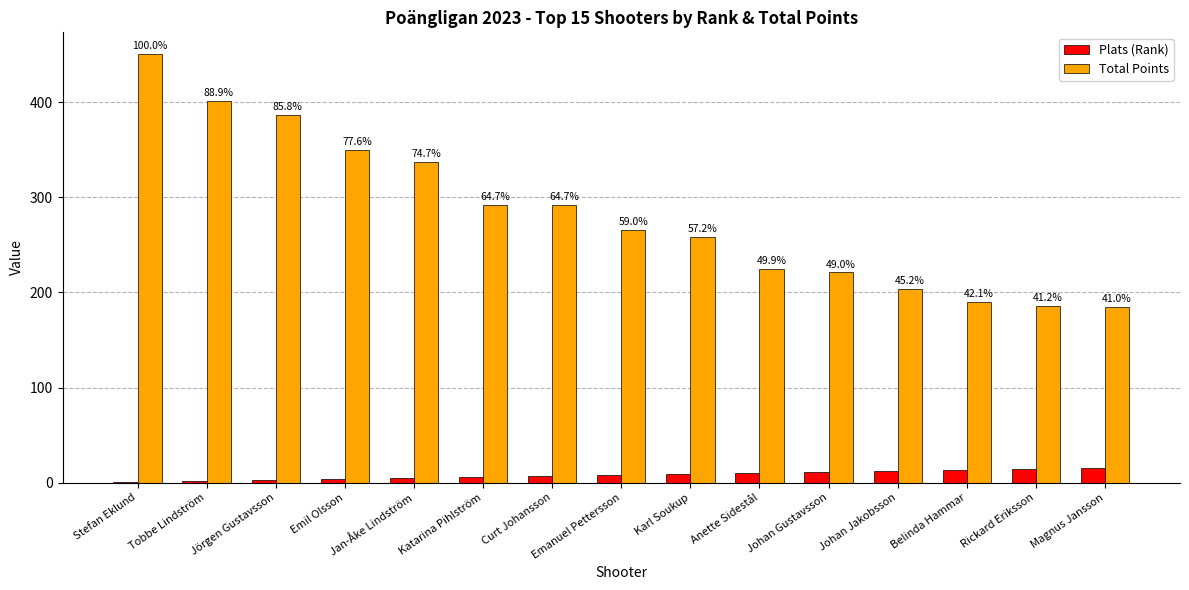

What is the label of the 8th bar from the left?

Emanuel Pettersson